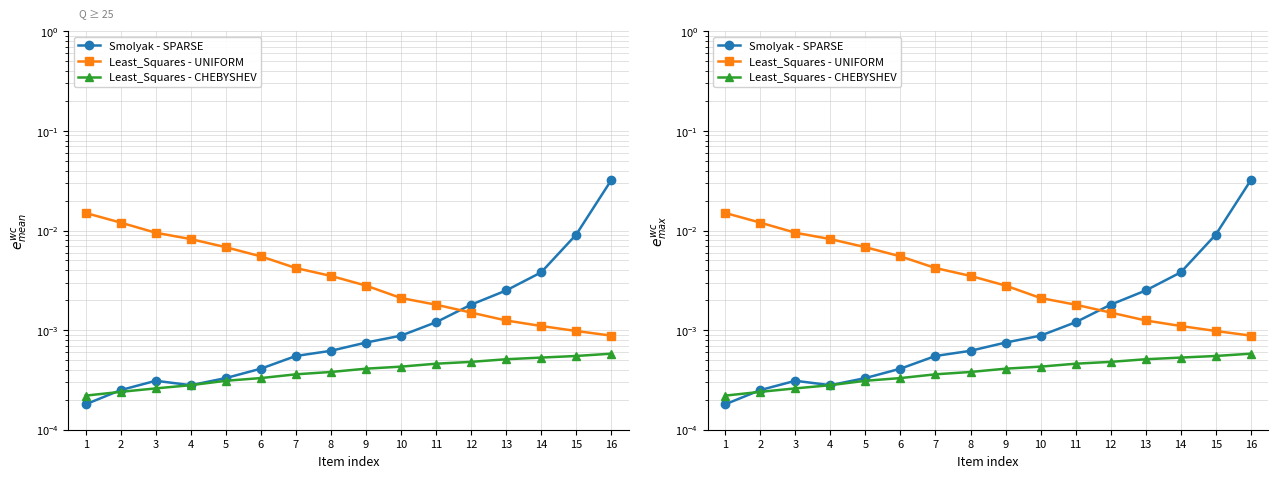

Between 12 and 4, which is larger?

12